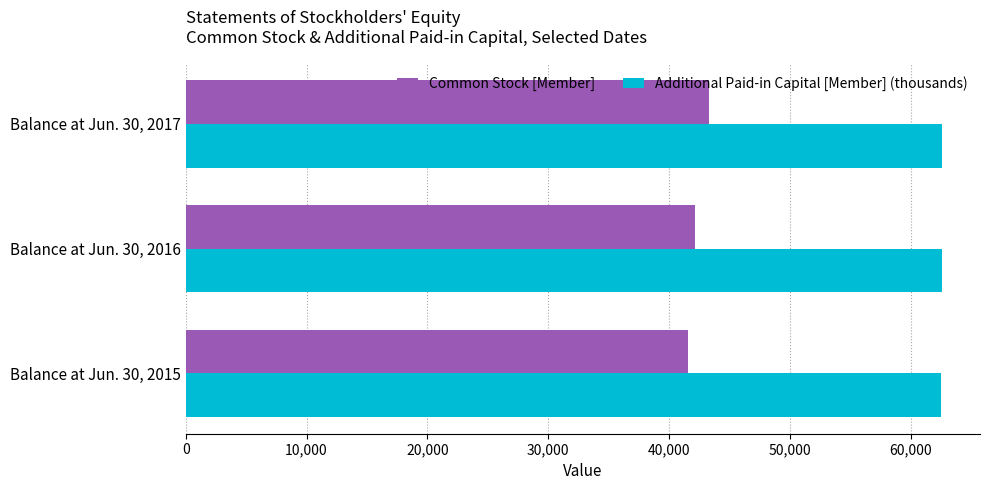

How many distinct data groups are displayed?

2